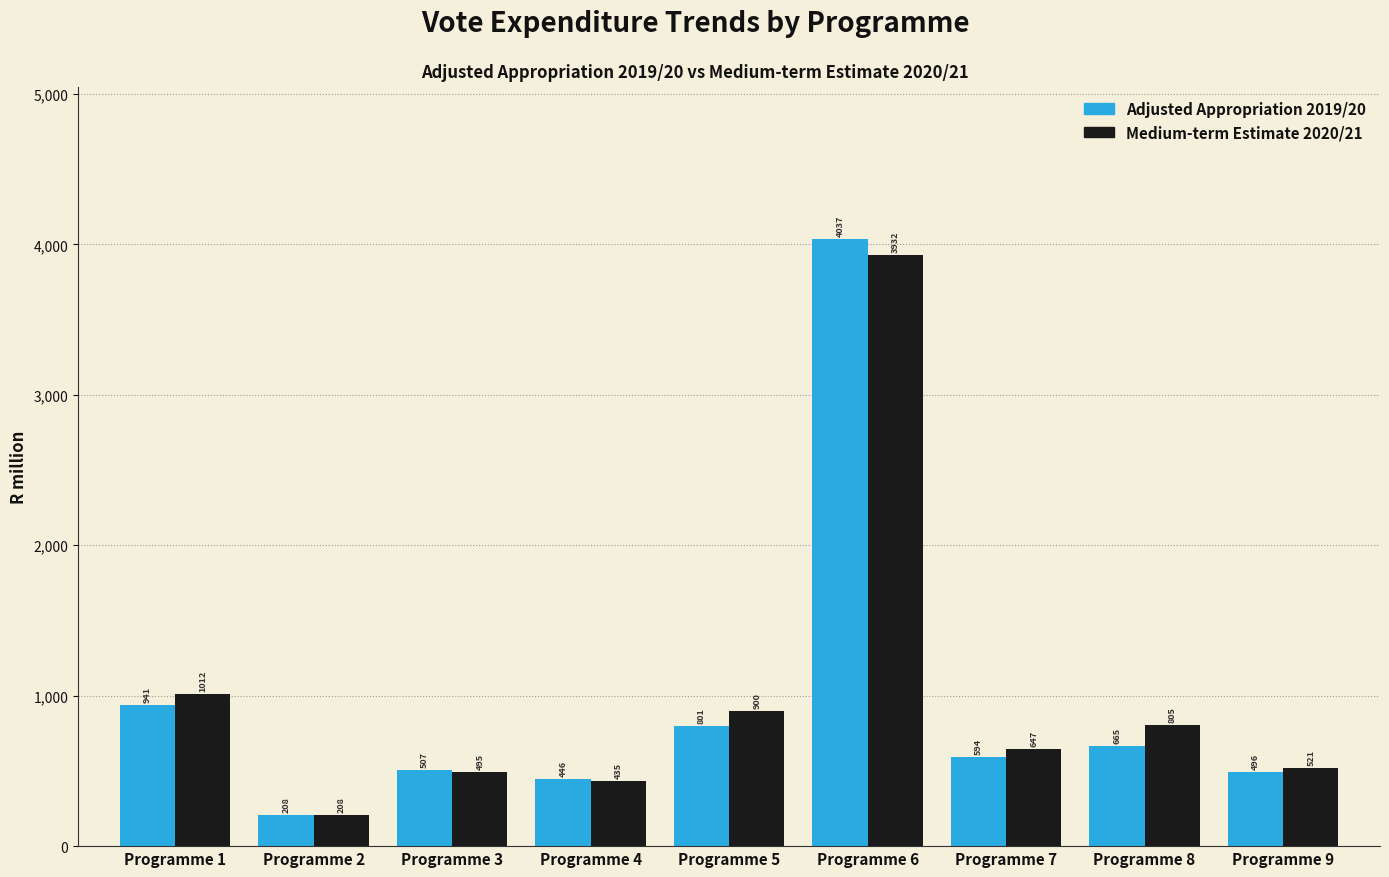

What is the minimum value for Medium-term Estimate 2020/21?

208.1